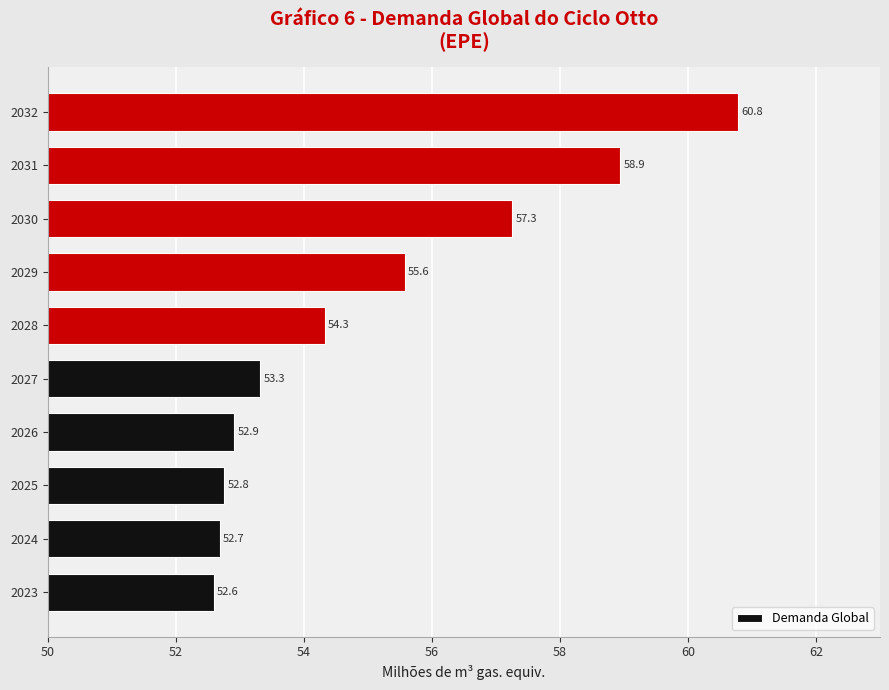

Read the value at 2032.

60.8